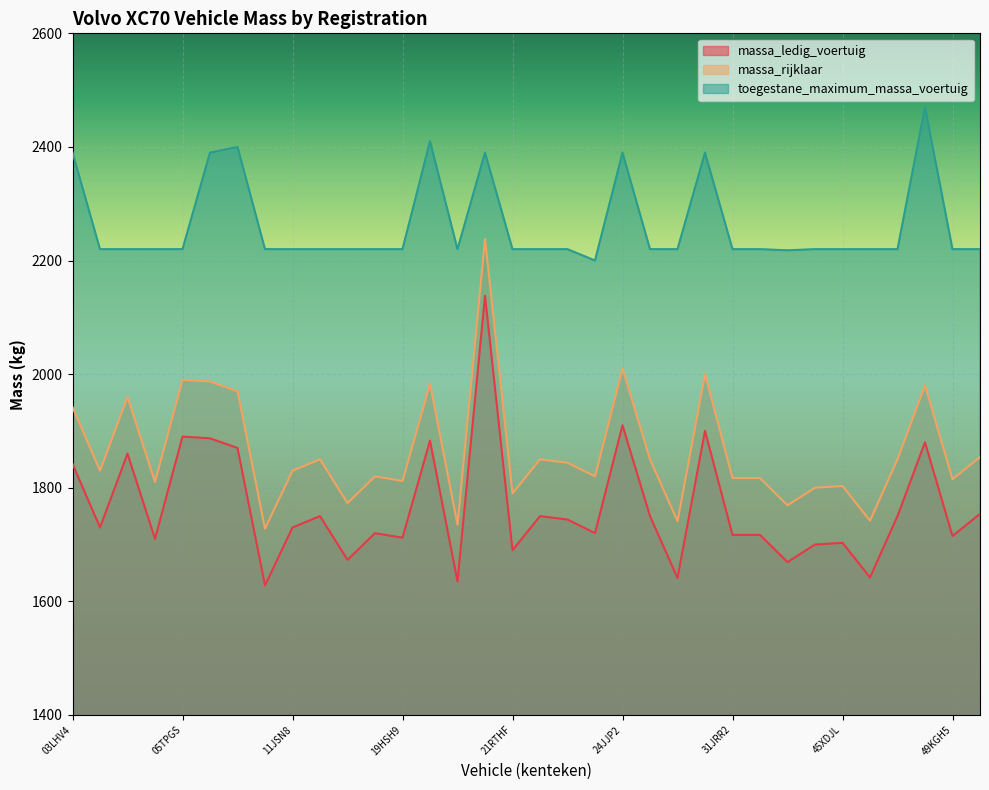

Which category has the highest value in the massa_rijklaar series?

21NRS1